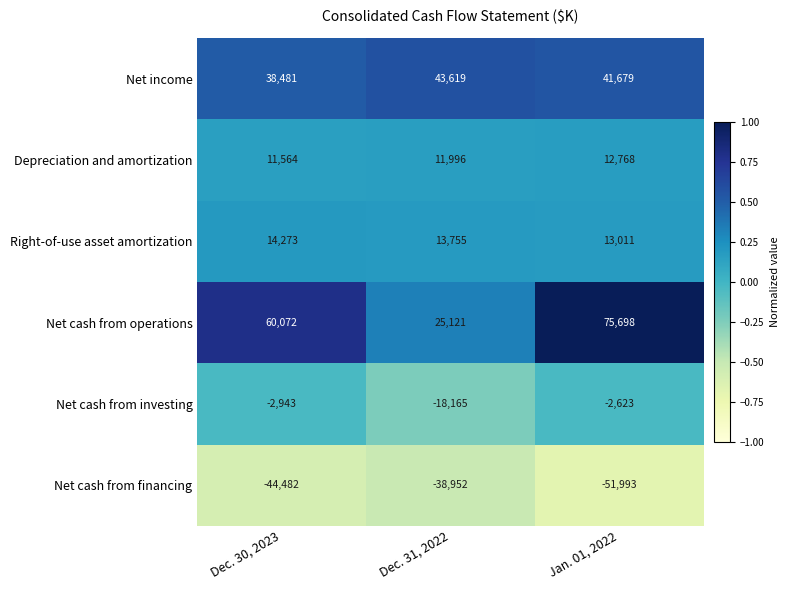

The value of Depreciation and amortization at Dec. 30, 2023 is 16084. True or false?

False